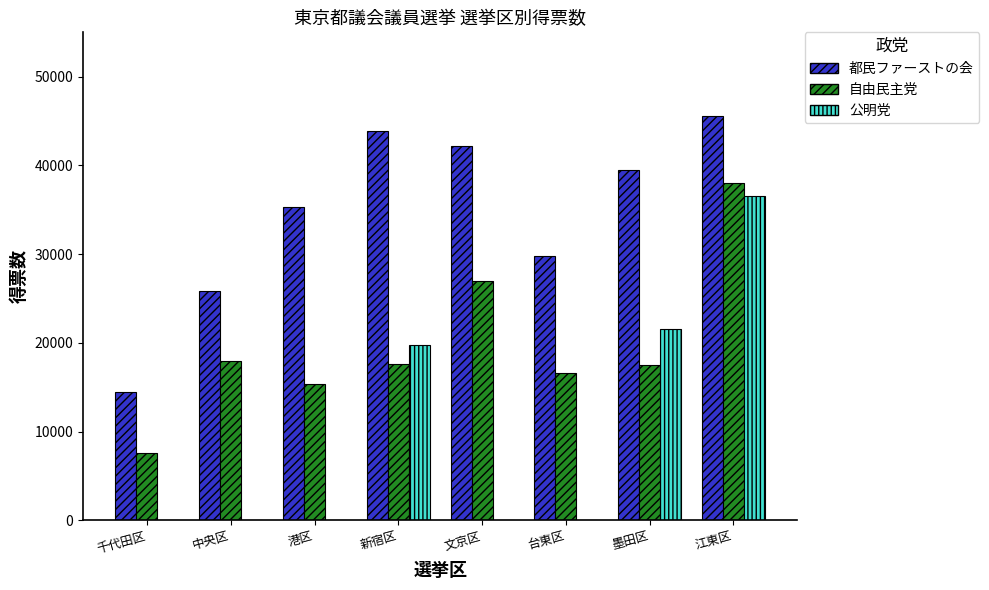

What is the total value across all series at 文京区?

69182